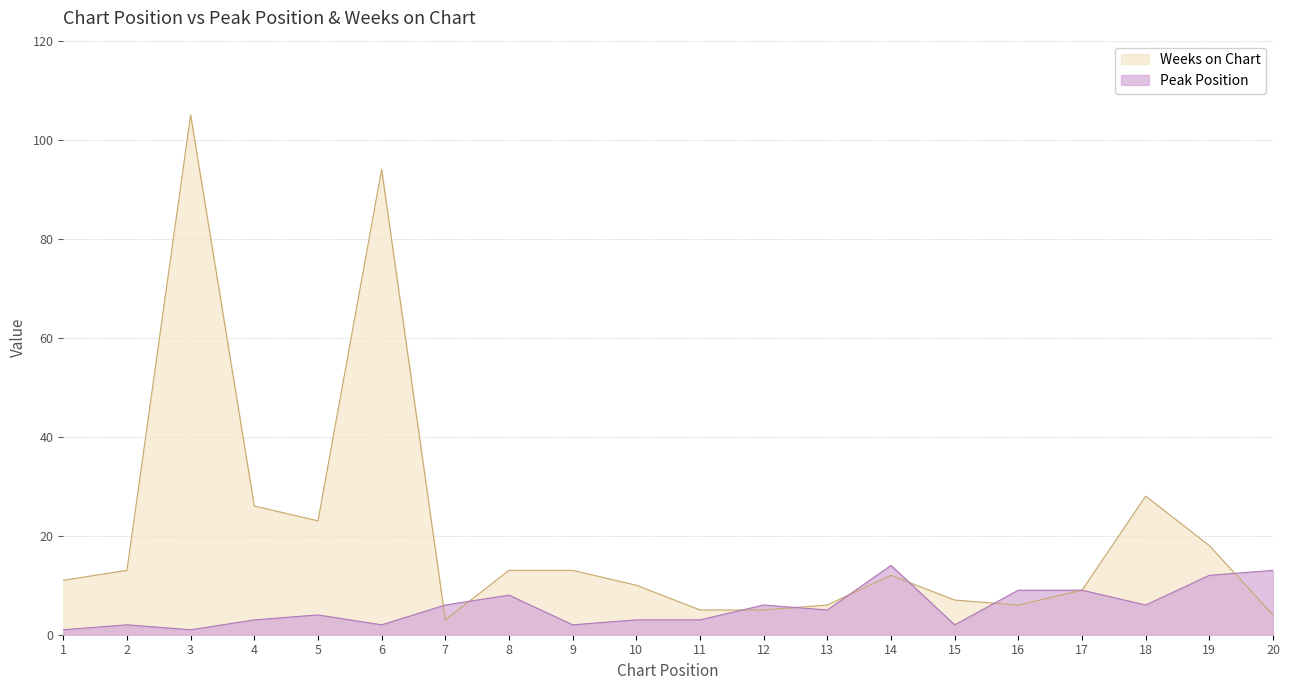

True or false: Weeks on Chart and Peak Position intersect in this chart.

True